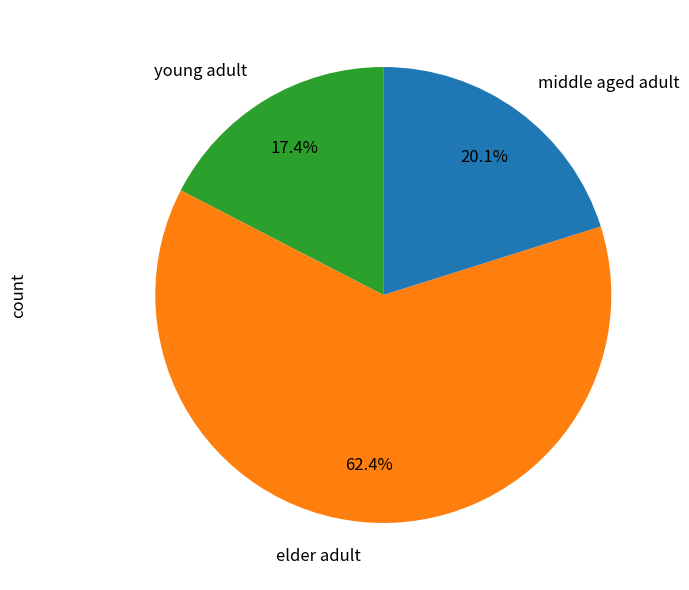

Which slice is the largest?

elder adult